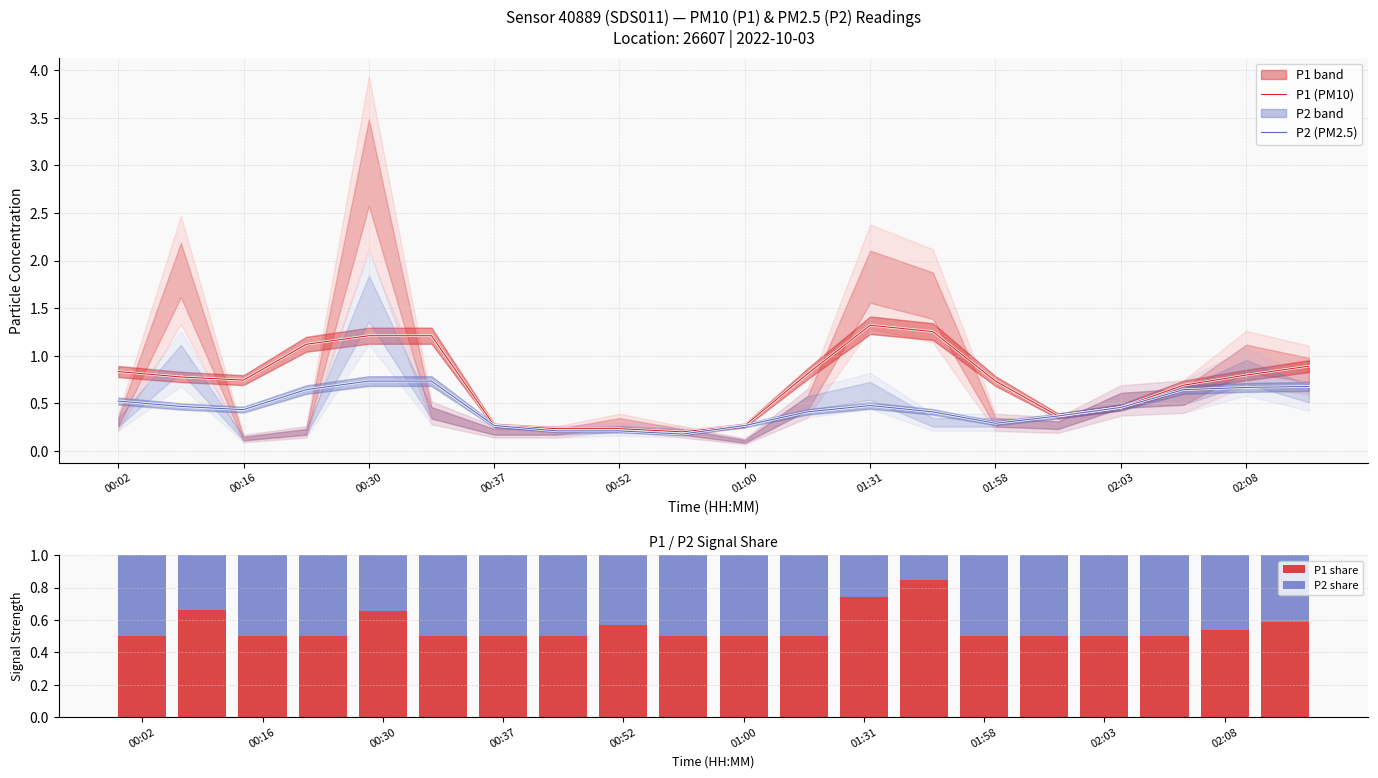

True or false: P2 (PM2.5) has a value of 0.3 at 00:37.

True